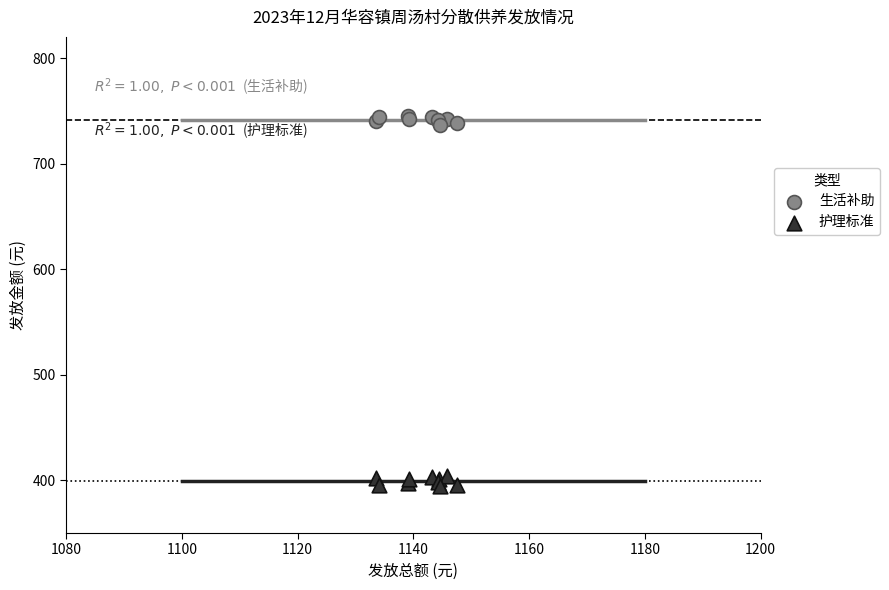

Which series contains the lowest Y value?

护理标准